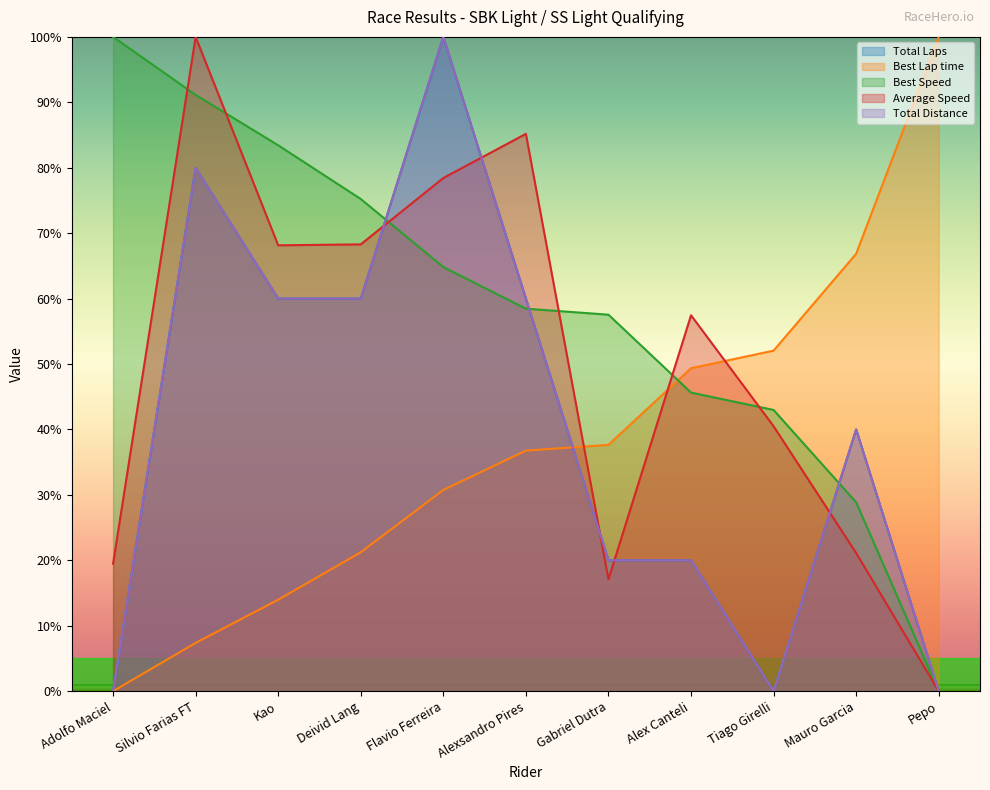

The value of Best Speed at Silvio Farias FT is 91.1. True or false?

True